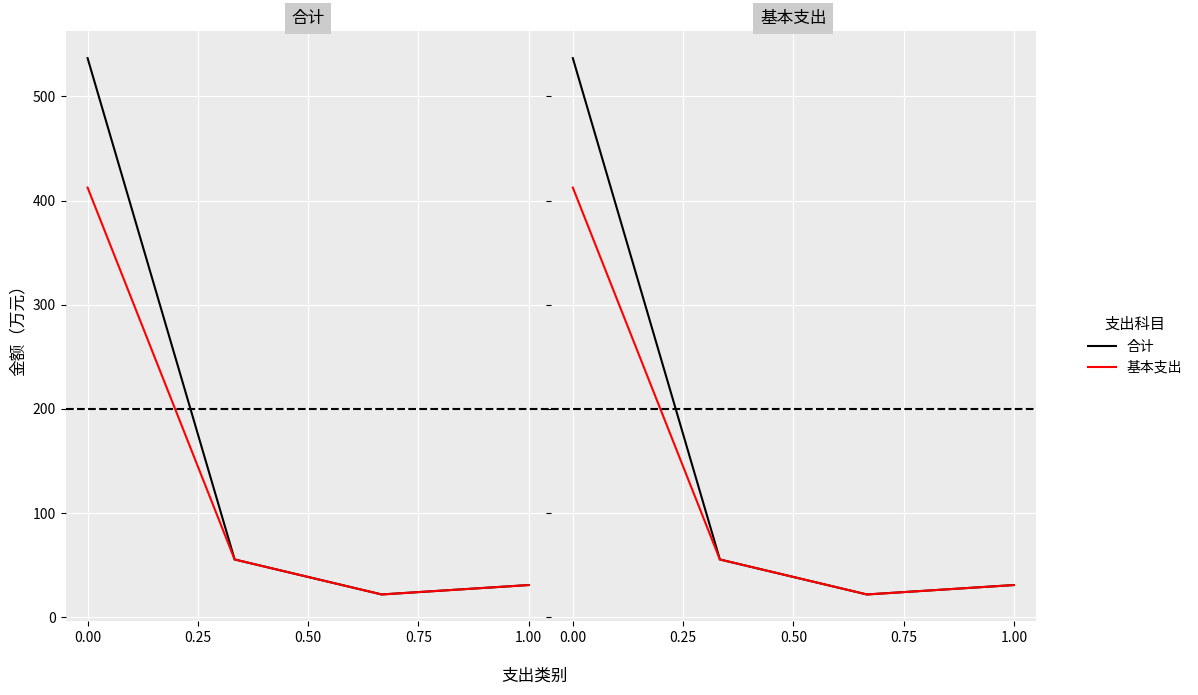

What is the difference between the maximum and minimum values in the 合计 series?

514.8